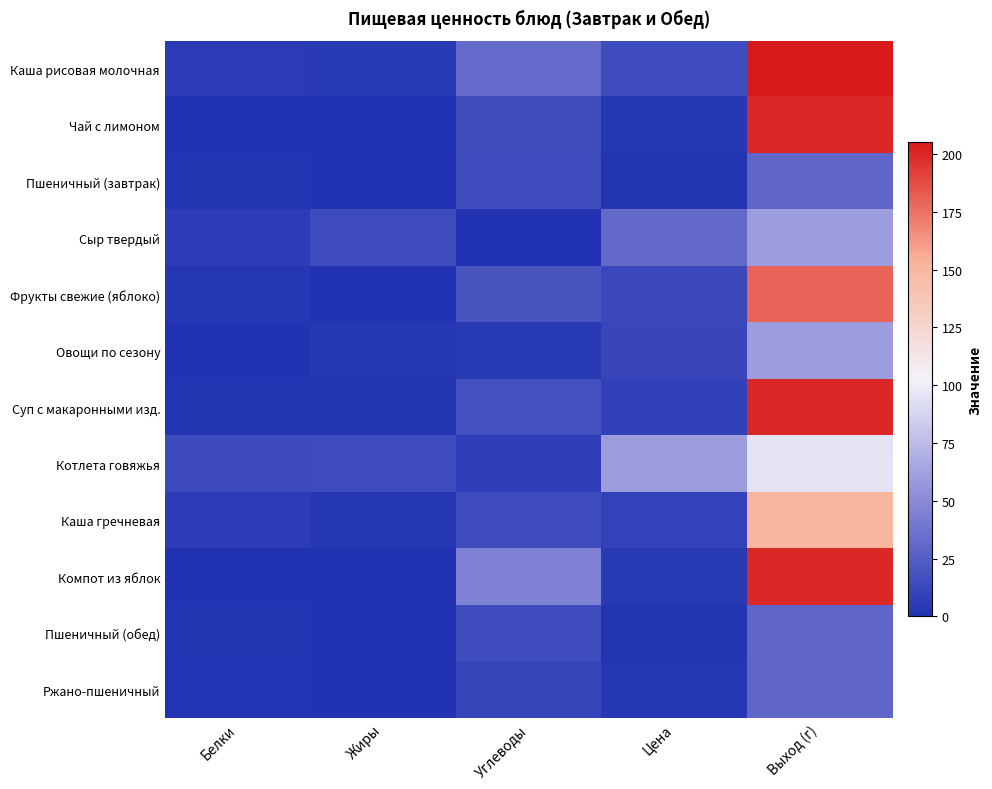

At which category is the sum across all series the highest?

Выход (г)